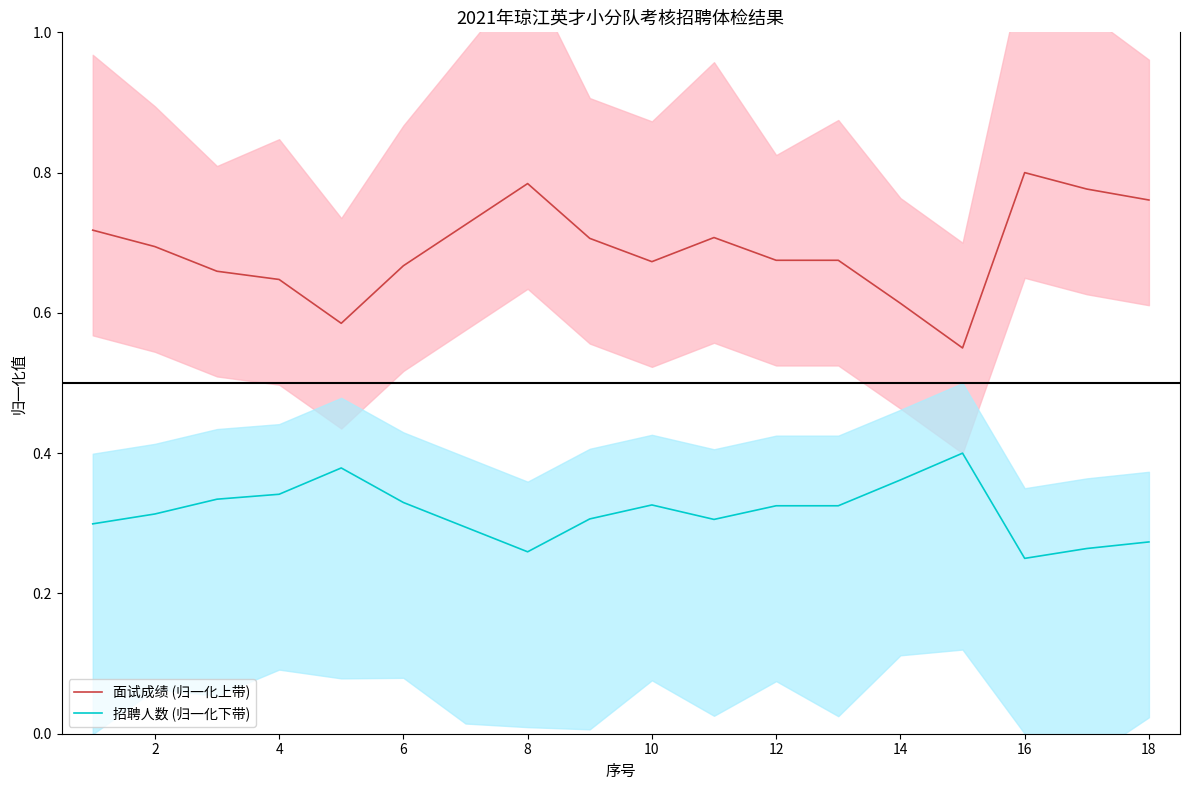

List the series in order of their overall mean, highest first.

面试成绩 (归一化上带), 招聘人数 (归一化下带)